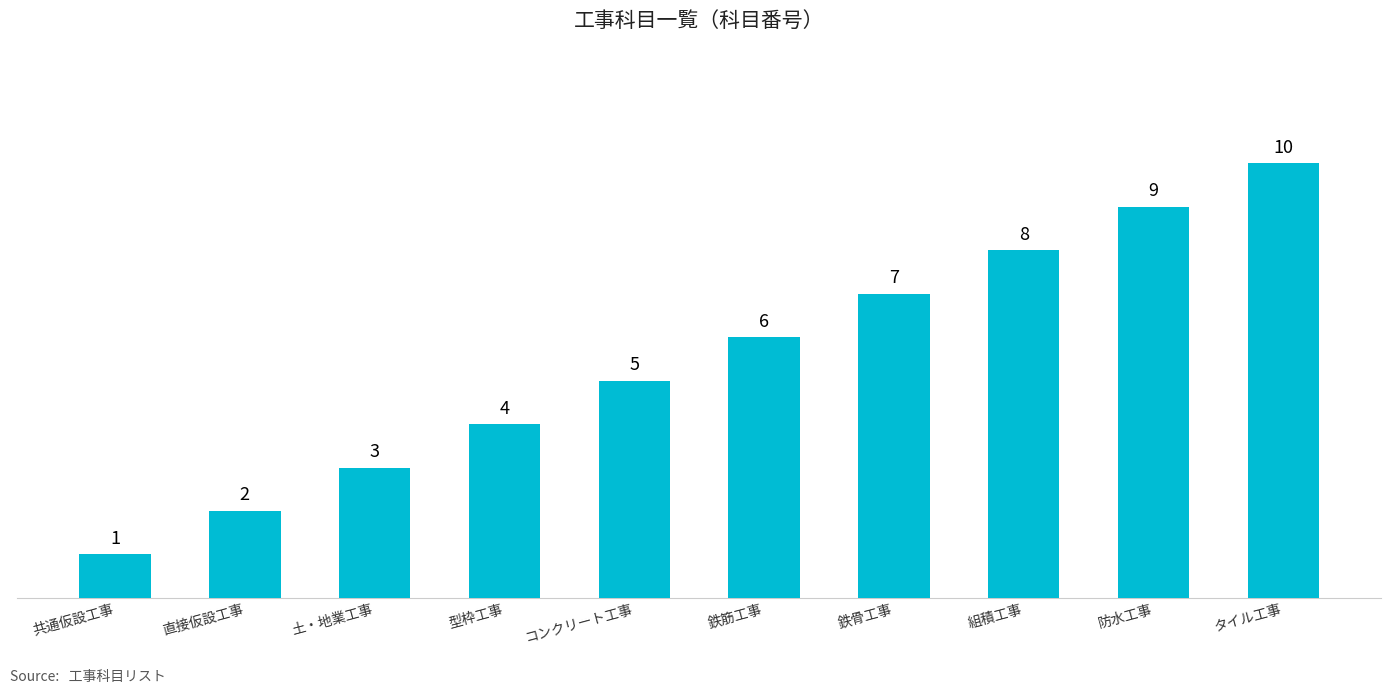

List the labels in order of value, largest first.

タイル工事, 防水工事, 組積工事, 鉄骨工事, 鉄筋工事, コンクリート工事, 型枠工事, 土・地業工事, 直接仮設工事, 共通仮設工事